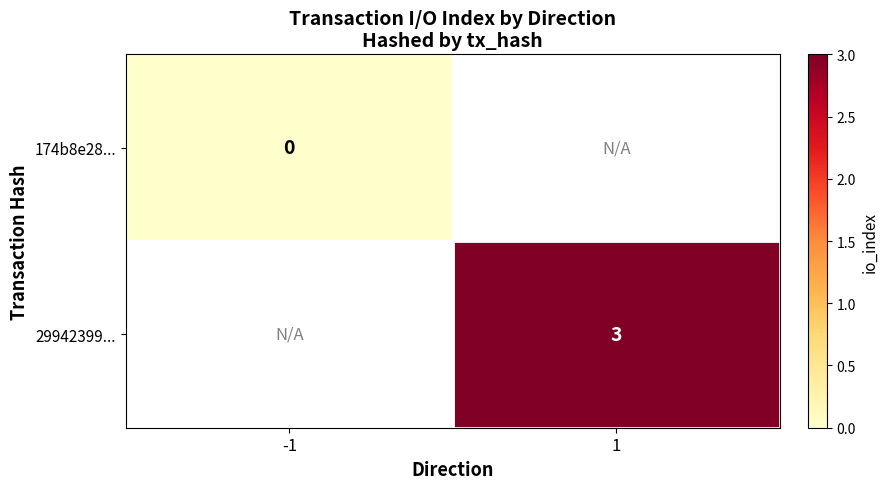

At how many categories does at least one series exceed 1?

1